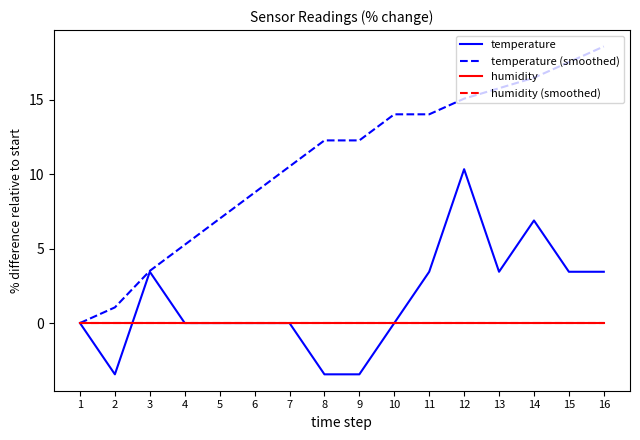

Which series has the largest total across all categories?

temperature (smoothed)